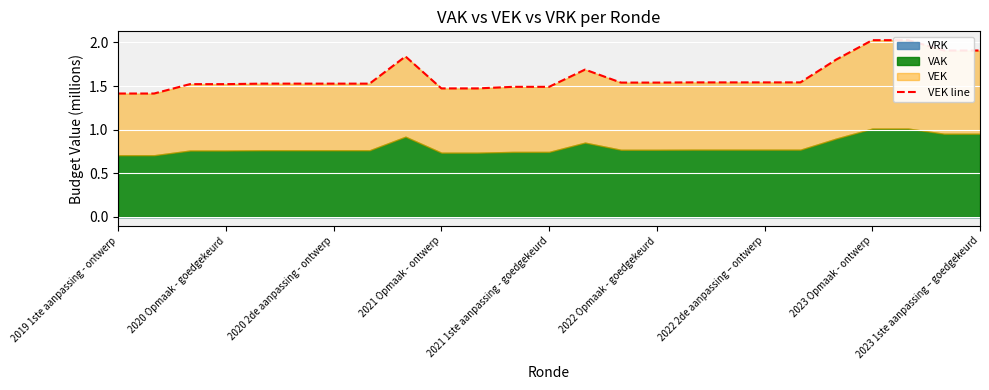

What is the maximum value shown in the chart?

2.0